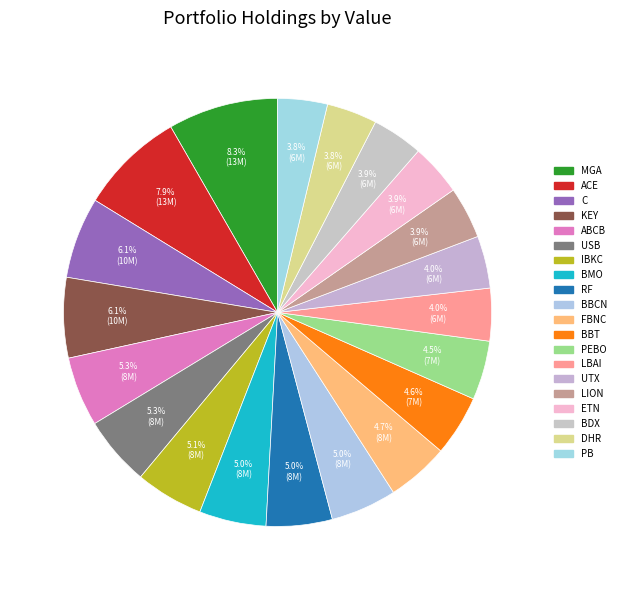

To the nearest percent, what is the difference between the largest and smallest slice percentages?

5%